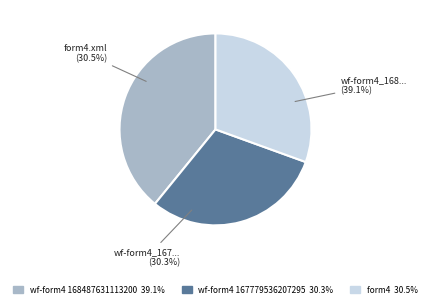

True or false: wf-form4_167779536207295.xml accounts for 25% of the total.

False